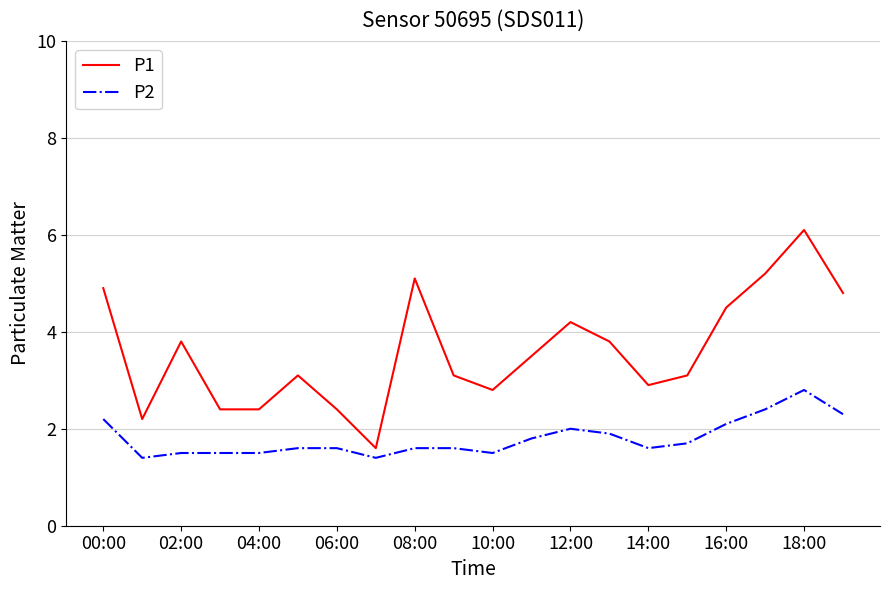

Which series has the widest spread of values?

P1